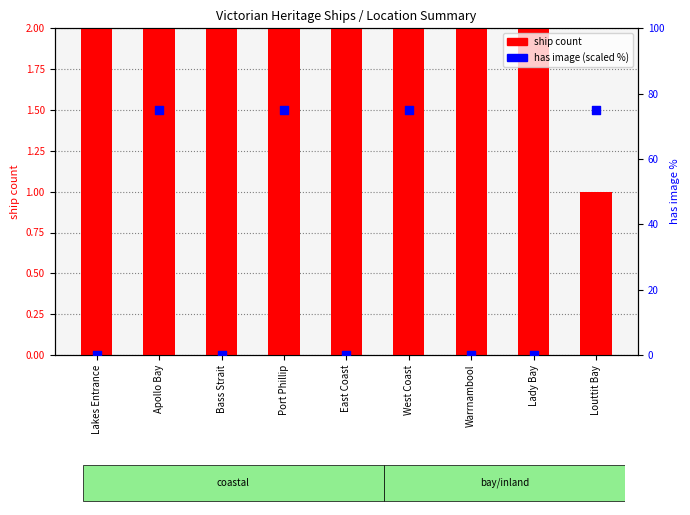

Which series has the largest total across all categories?

has image (scaled %)